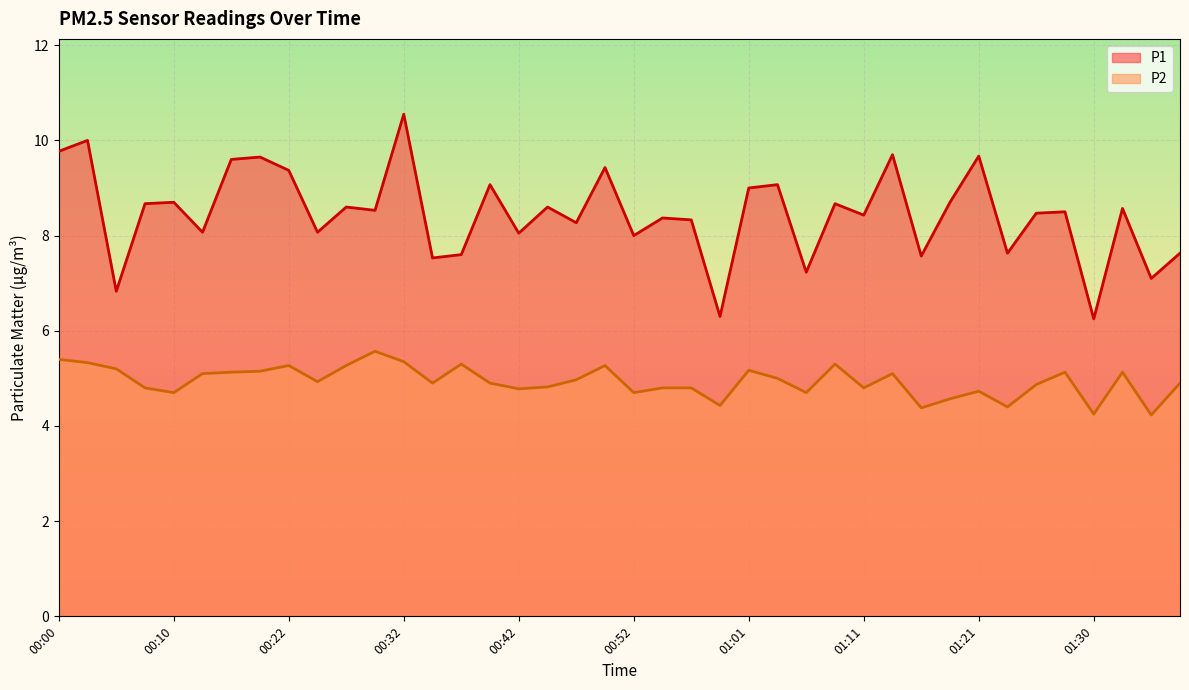

What is the approximate value of P2 at 00:30?

5.6